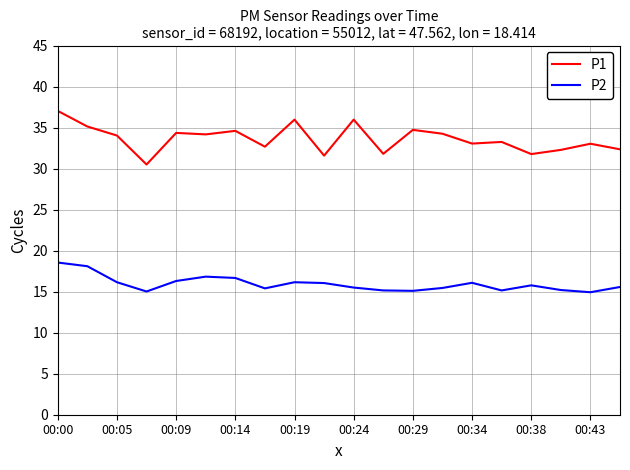

What are all the series names shown in the legend?

P1, P2